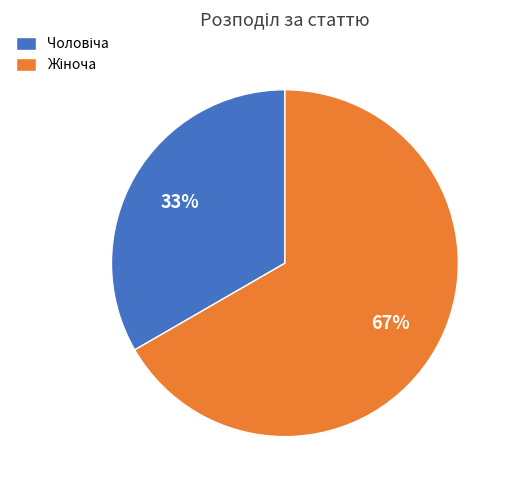

Does any single category account for the majority?

Yes